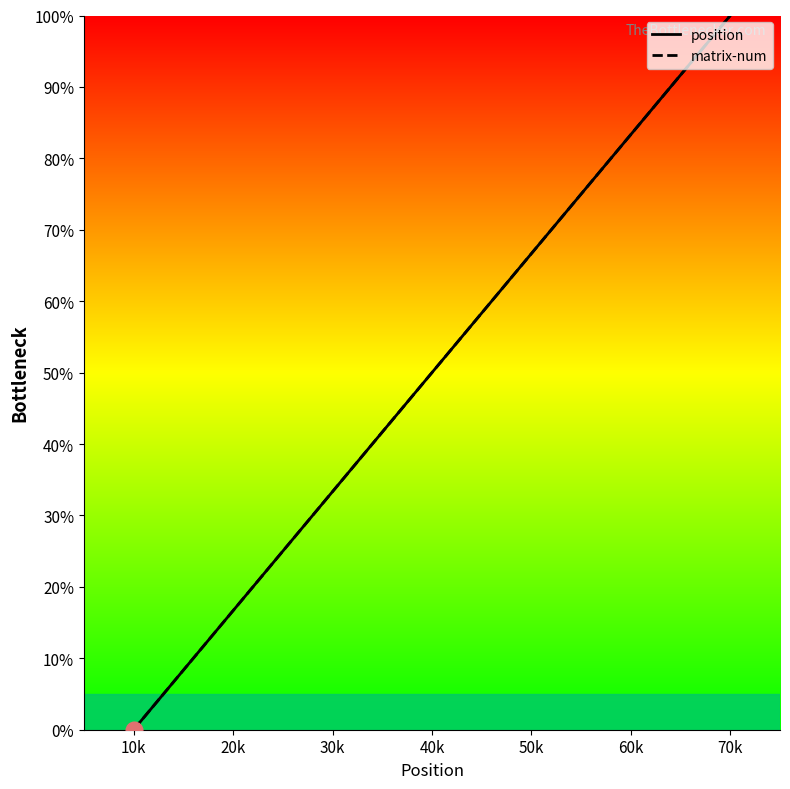

The position series shows 144.2 at 60k. True or false?

False